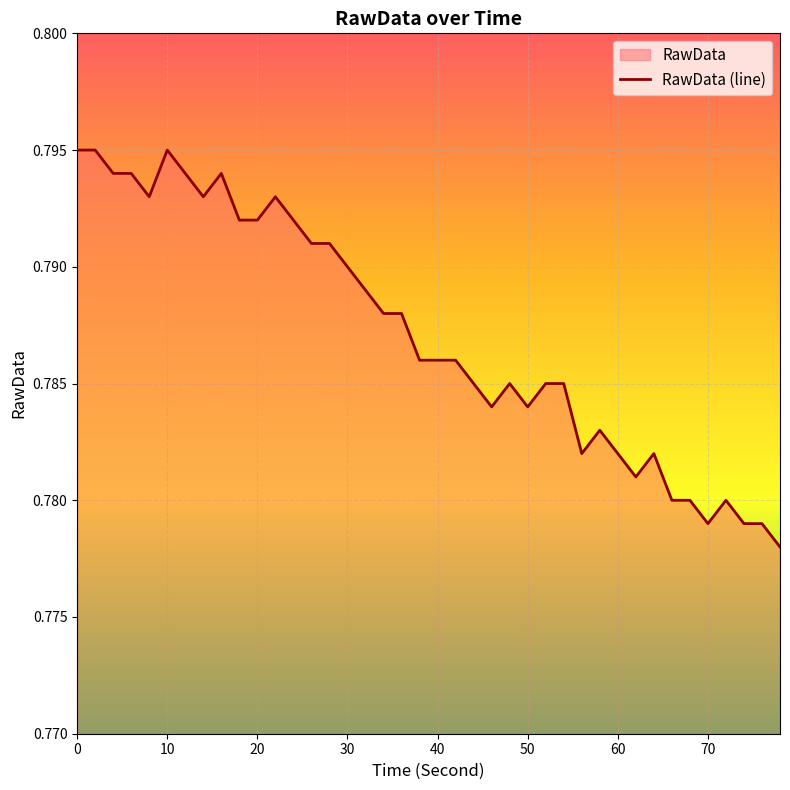

How many lines are shown in the chart?

1